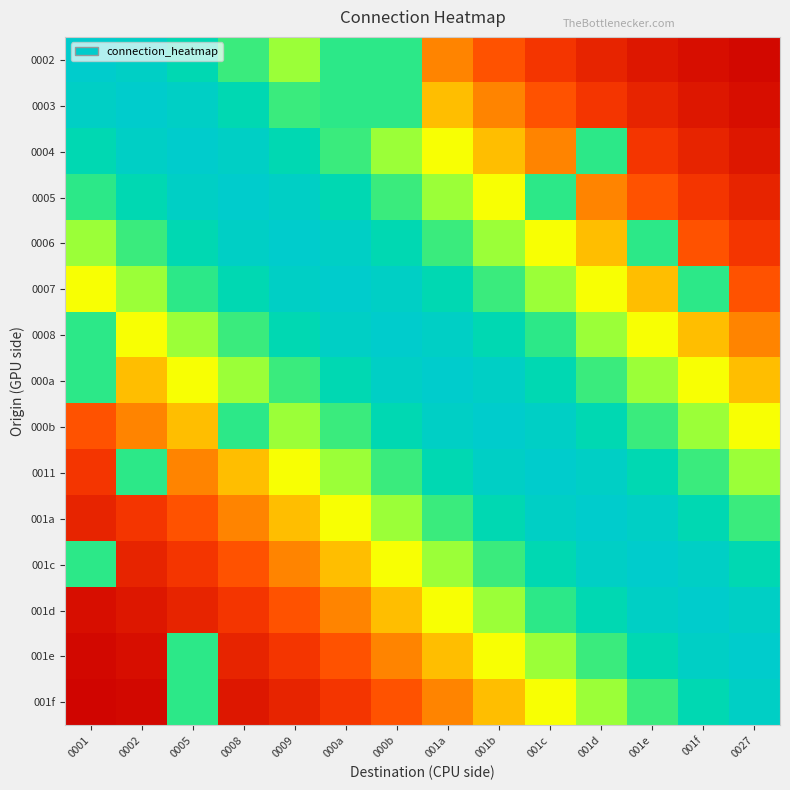

List the series in order of their peak value, lowest first.

001f, 0002, 0003, 0004, 0005, 0006, 0007, 0008, 000a, 000b, 0011, 001a, 001c, 001d, 001e